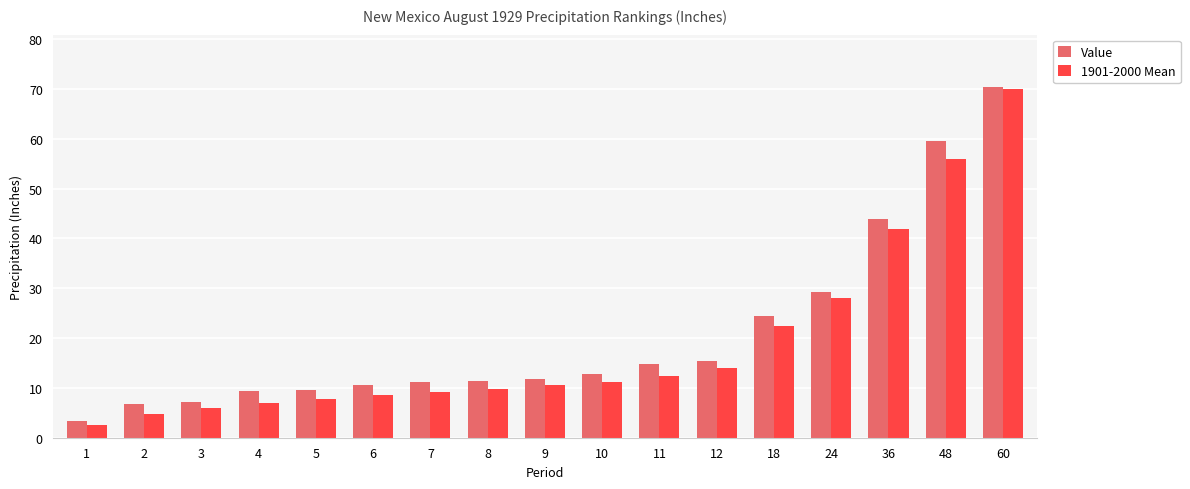

What is the value of the 1901-2000 Mean bar at the 5th from the left?

7.8